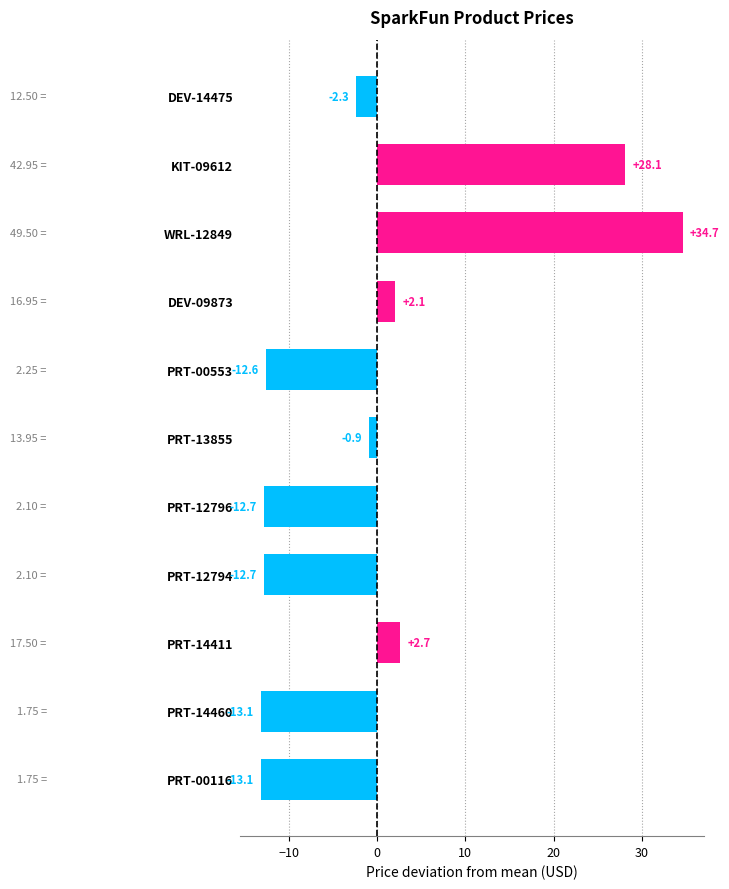

What is the sum of the values at DEV-09873 and KIT-09612?

30.2